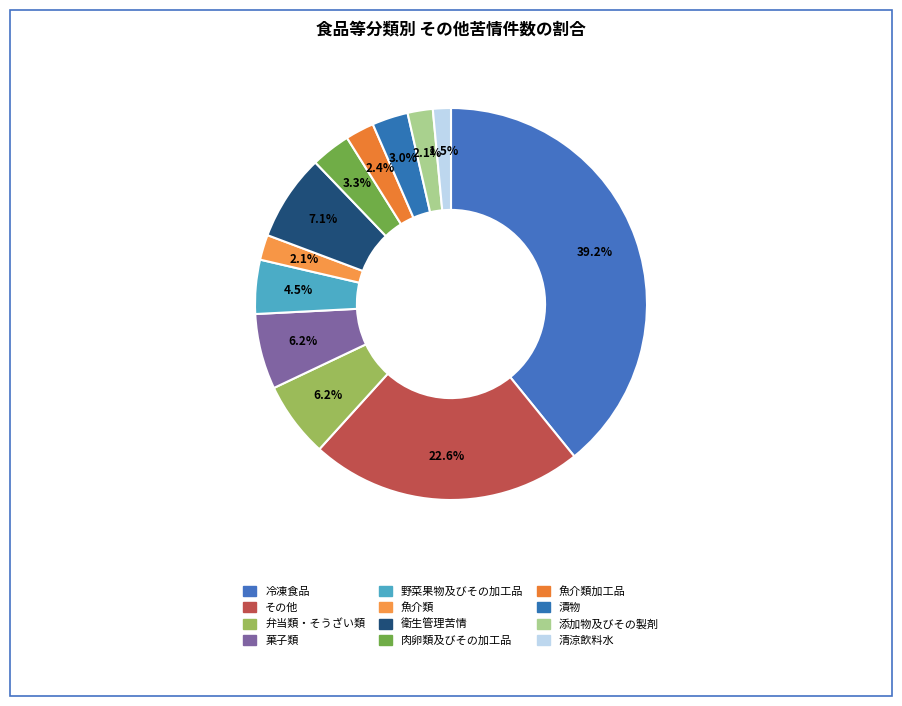

How many slices are in this pie chart?

12